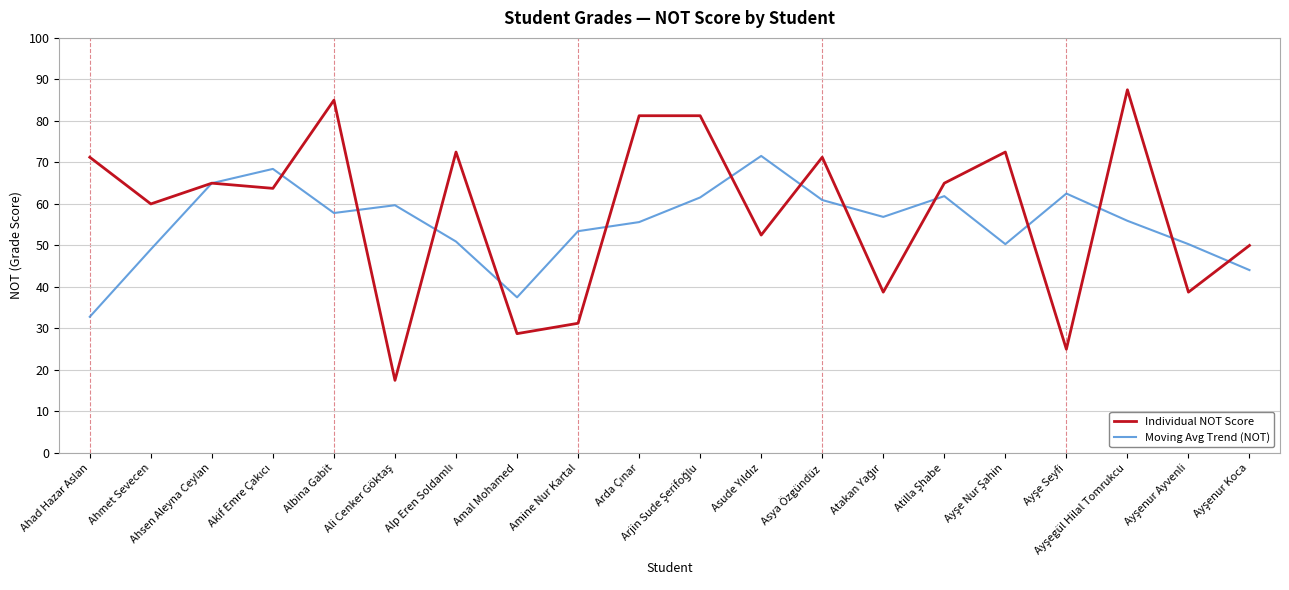

Which series has the largest range (max minus min)?

Individual NOT Score